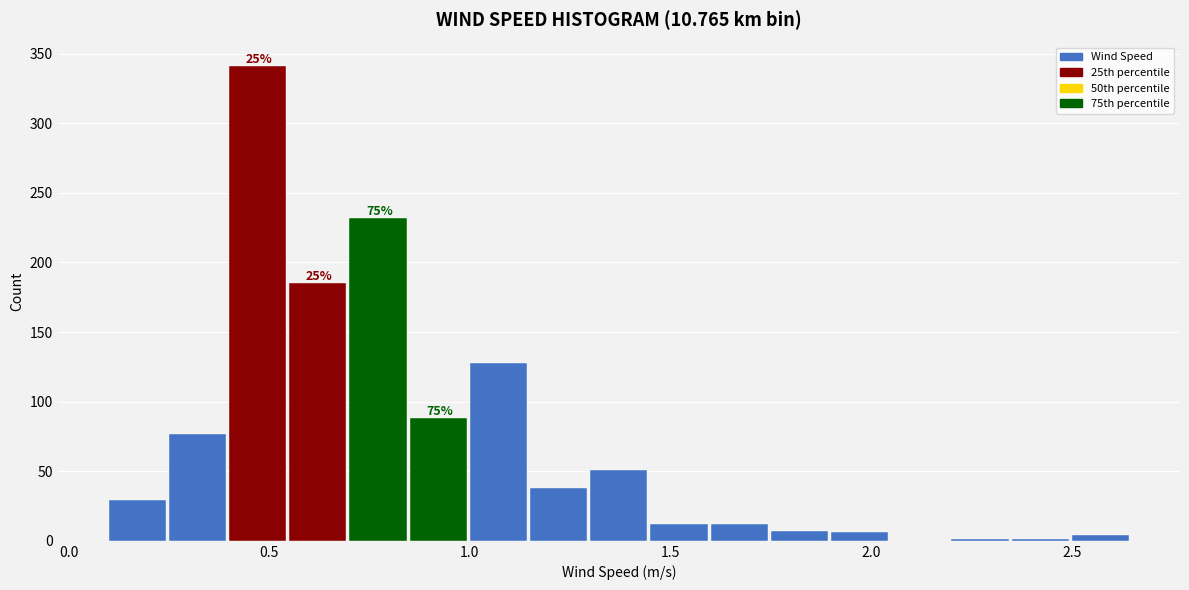

Read against the x-axis, roughly where is the centre of the tallest bar?

0.45